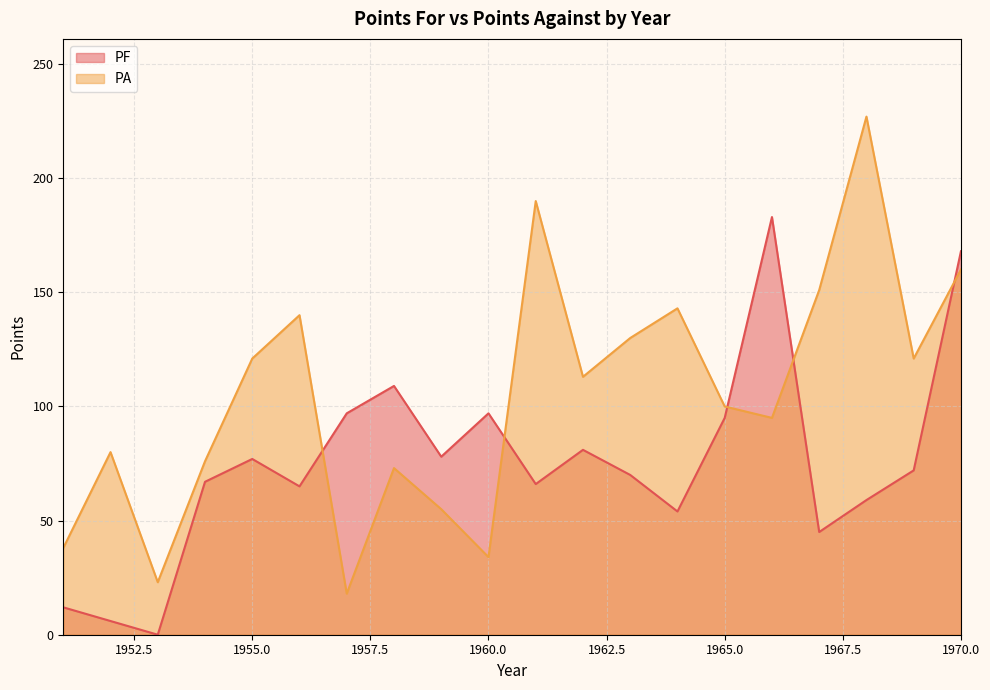

Where is PA nearest to the value 122?

1955